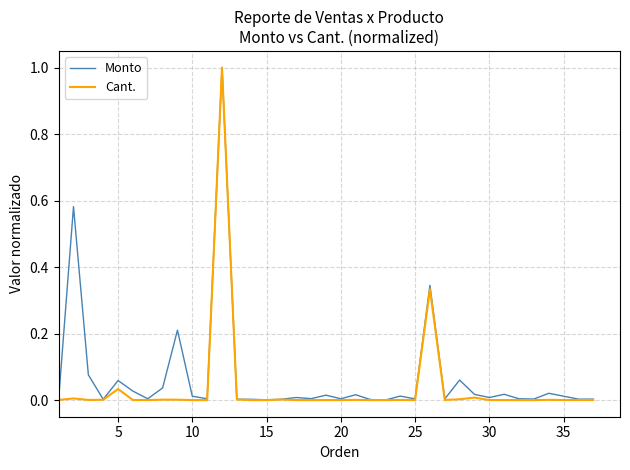

Which series has the largest range (max minus min)?

Cant.